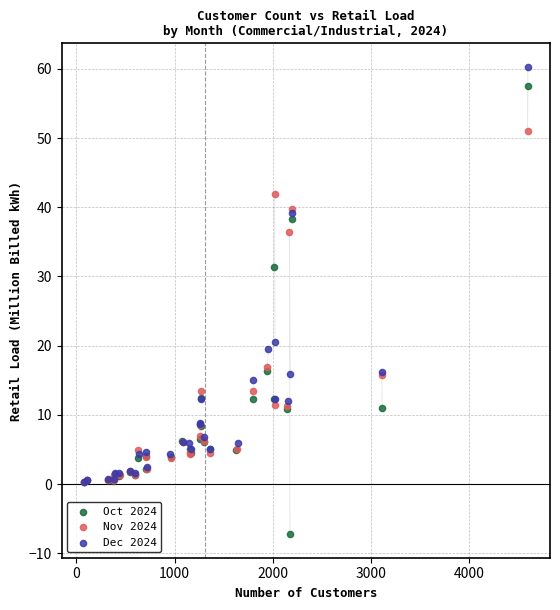

Which series has the widest spread of Y values?

Oct 2024